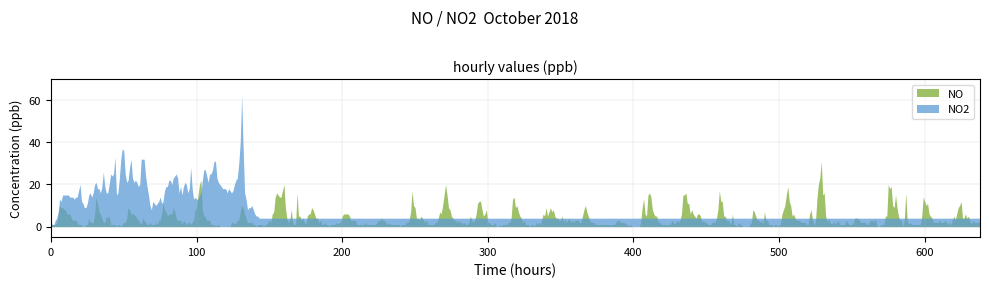

True or false: NO2 and NO intersect in this chart.

True